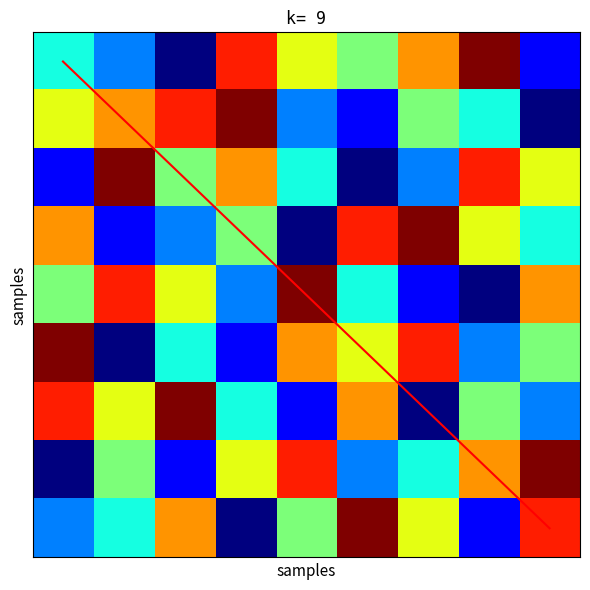

Which has a higher value, 6 or 0?

6